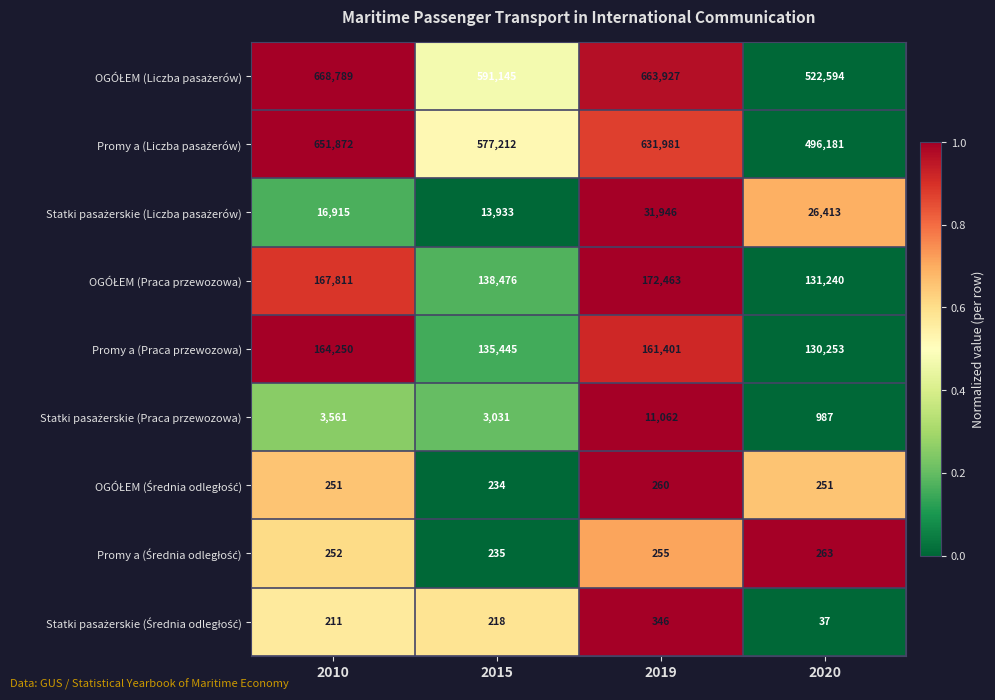

At which category is the sum across all series the highest?

2010